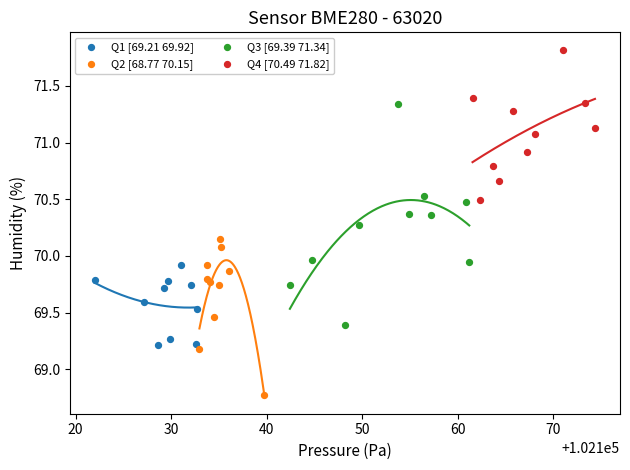

Which series has the largest Y range (max minus min)?

Q3 [69.39 71.34]